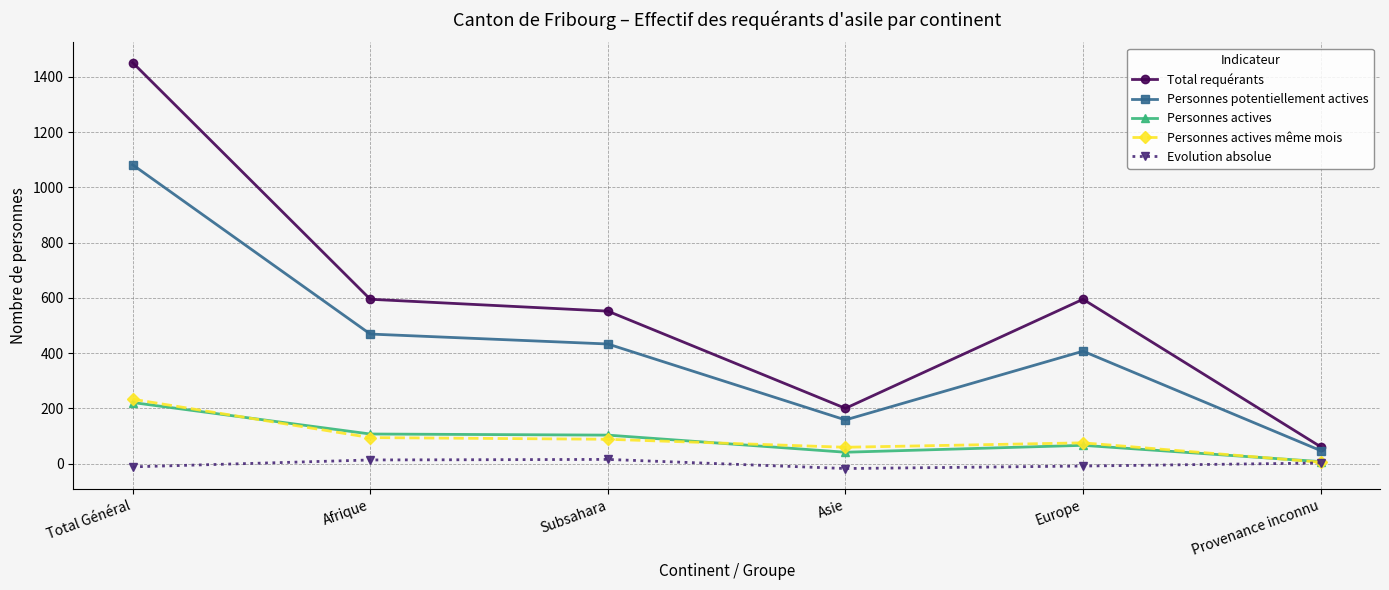

What are all the series names shown in the legend?

Total requérants, Personnes potentiellement actives, Personnes actives, Personnes actives même mois, Evolution absolue